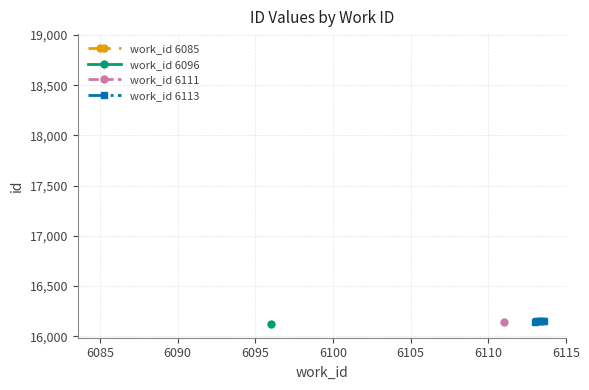

What is the greatest value displayed?

16154